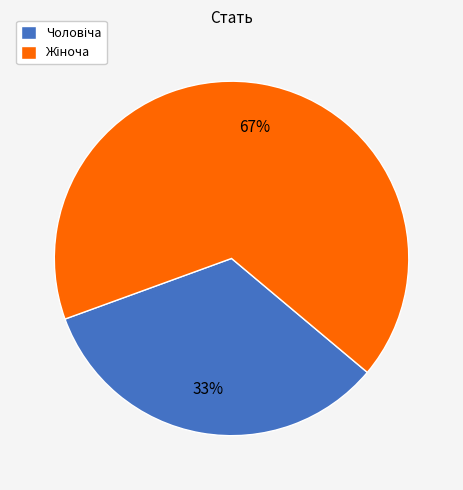

Does any single category account for the majority?

Yes